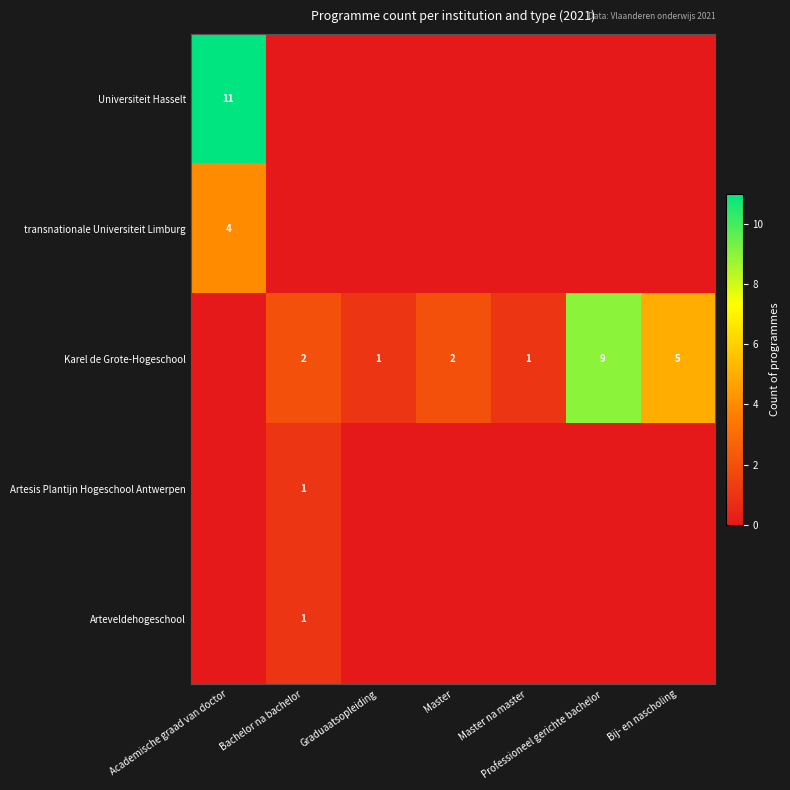

The Karel de Grote-Hogeschool series shows 5 at Bij- en nascholing. True or false?

True